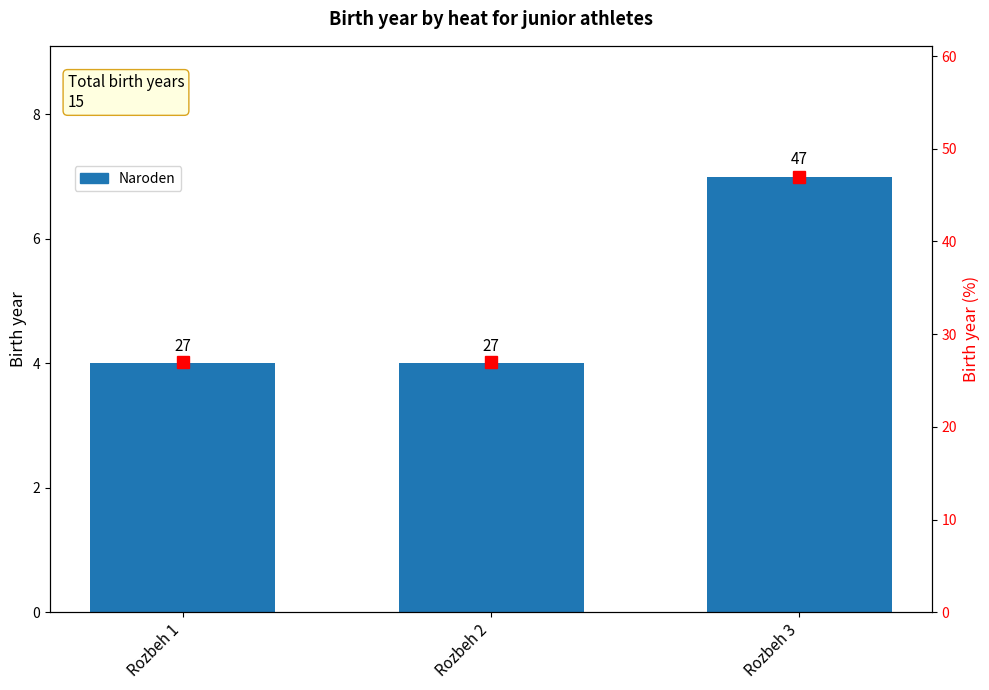

The value at Rozbeh 2 is 7. True or false?

False